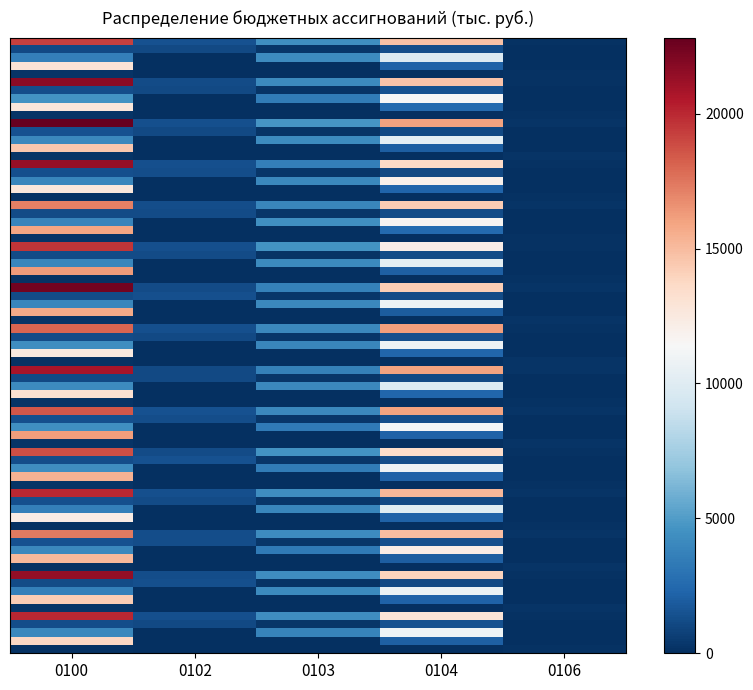

Which series has the largest total across all categories?

0100